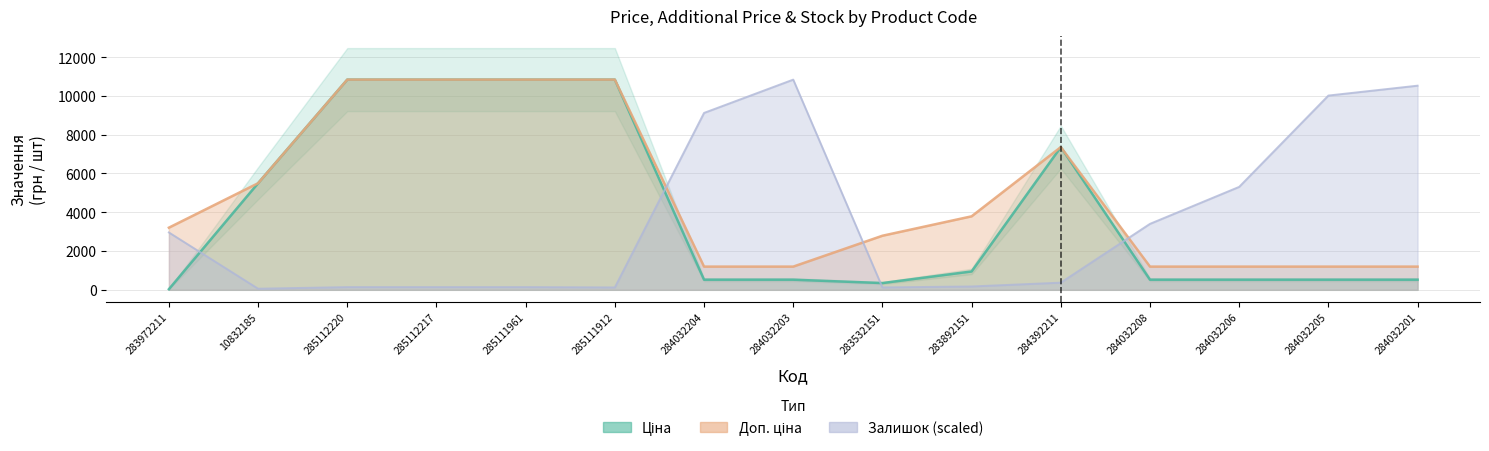

What is the sum of all Залишок values?

53444.4